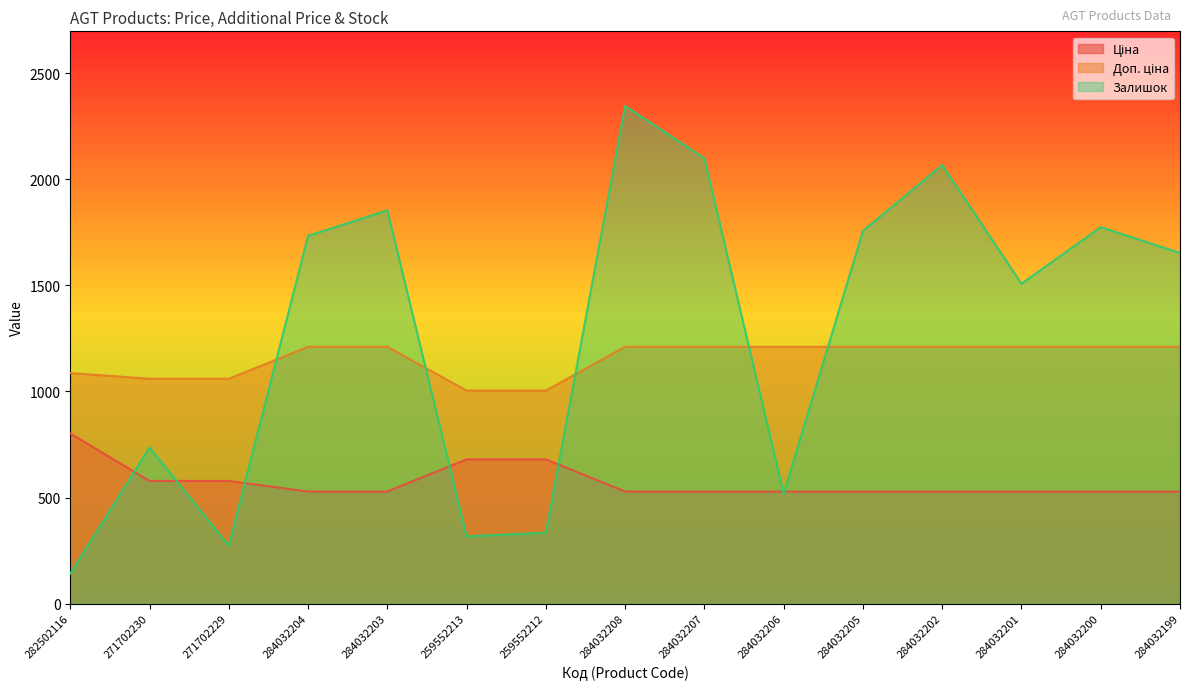

List the series in order of their peak value, highest first.

Залишок, Доп. ціна, Ціна